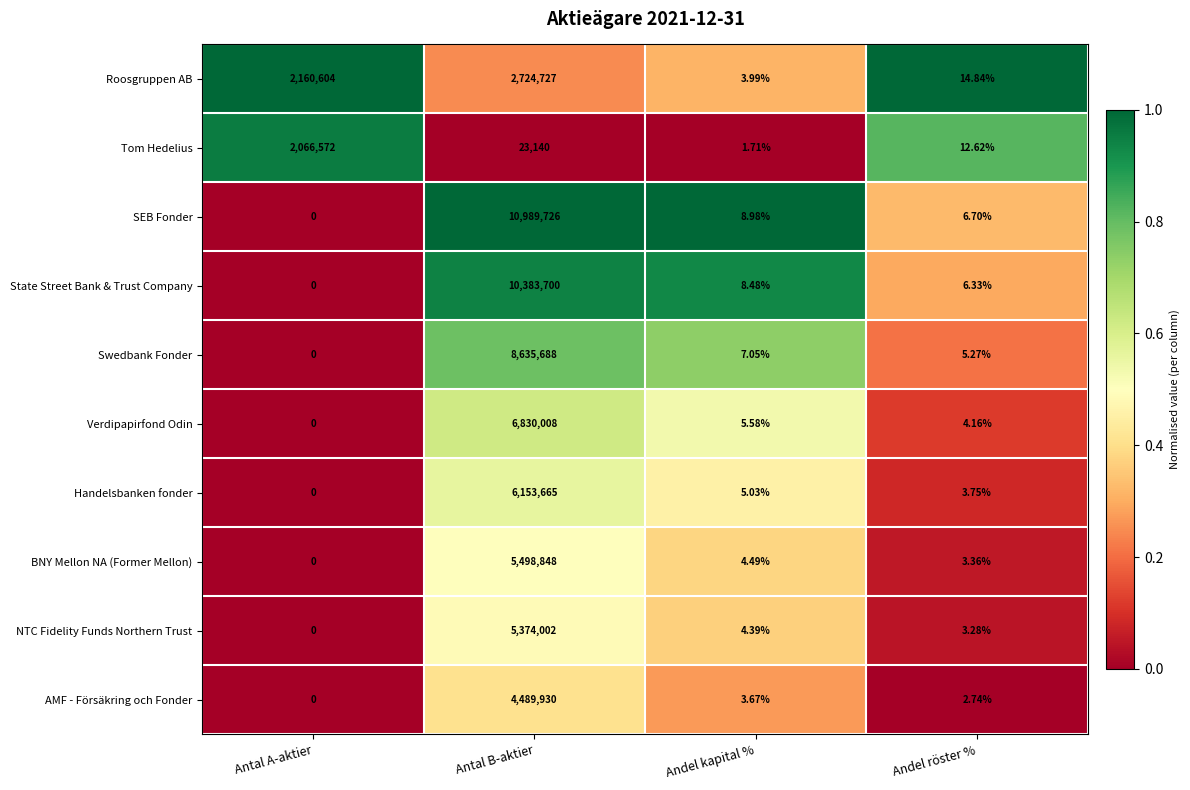

At which label does SEB Fonder first exceed 8?

Antal B-aktier